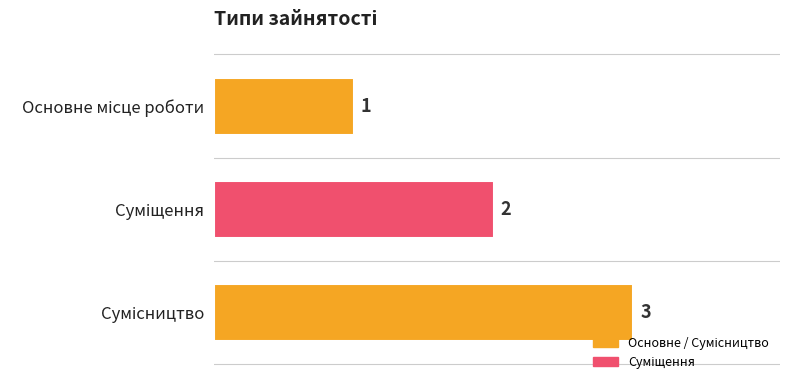

Count the number of categories in the chart.

3